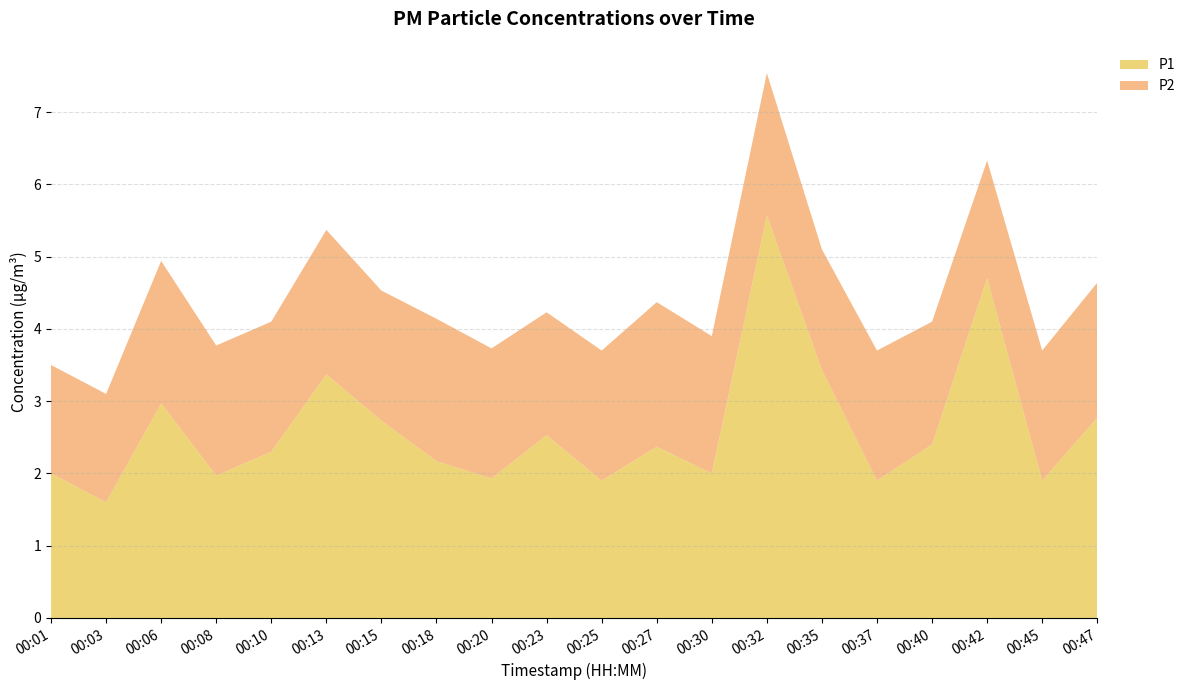

Reading left to right, what are all the values shown in this chart?

P1: 00:01=2.0	00:03=1.6	00:06=3.0	00:08=2.0	00:10=2.3	00:13=3.4	00:15=2.7	00:18=2.2	00:20=1.9	00:23=2.5	00:25=1.9	00:27=2.4	00:30=2.0	00:32=5.6	00:35=3.4	00:37=1.9	00:40=2.4	00:42=4.7	00:45=1.9	00:47=2.8
P2: 00:01=1.5	00:03=1.5	00:06=2.0	00:08=1.8	00:10=1.8	00:13=2.0	00:15=1.8	00:18=2.0	00:20=1.8	00:23=1.7	00:25=1.8	00:27=2.0	00:30=1.9	00:32=2.0	00:35=1.7	00:37=1.8	00:40=1.7	00:42=1.6	00:45=1.8	00:47=1.9